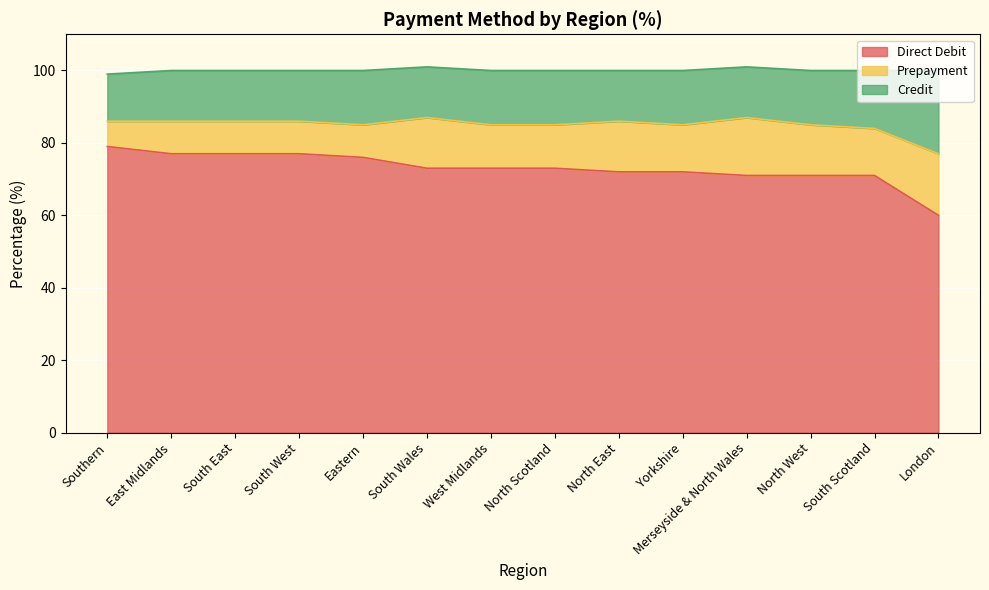

The value of Credit at North West is 128. True or false?

False